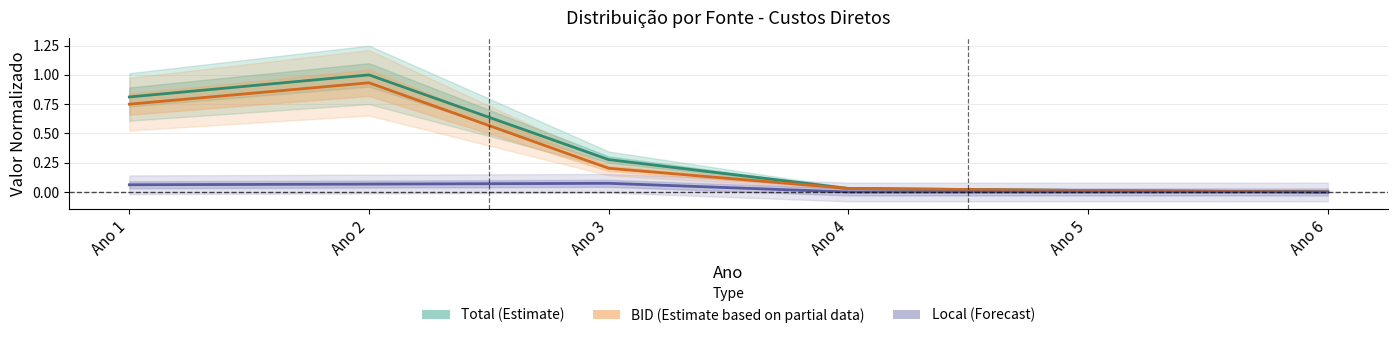

The Total (Estimate) series shows 0.0 at Ano 5. True or false?

True